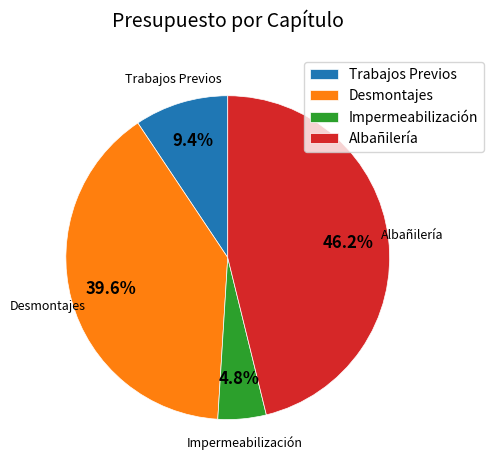

Is there any slice that represents more than half of the pie?

No